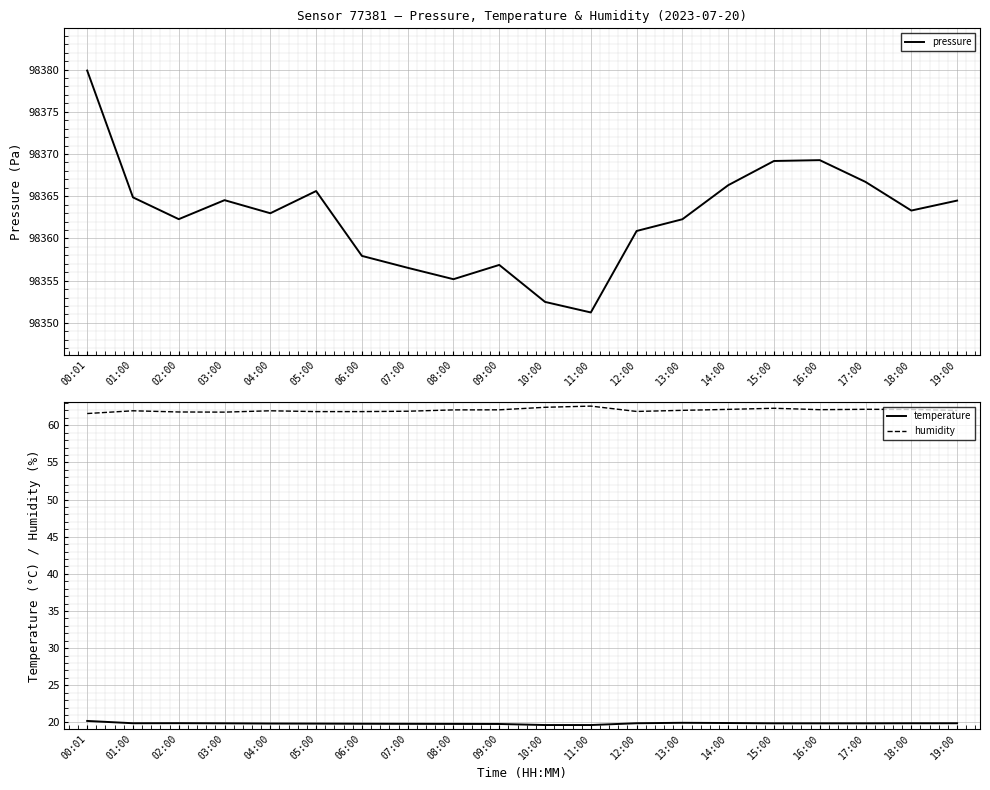

Is the value of pressure at 00:01 greater than the value of humidity at 12:00?

Yes